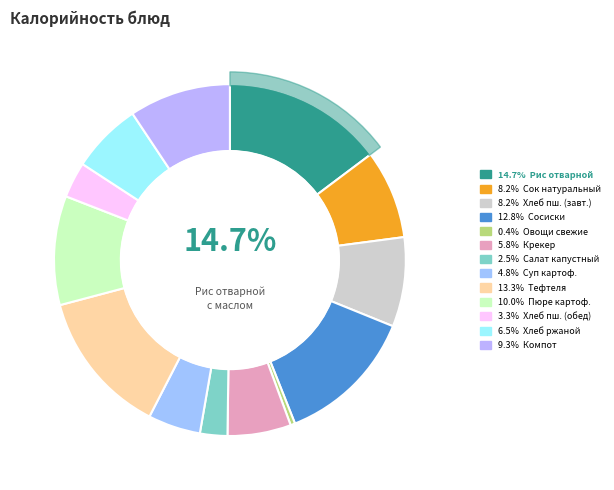

How many slices are in this pie chart?

13